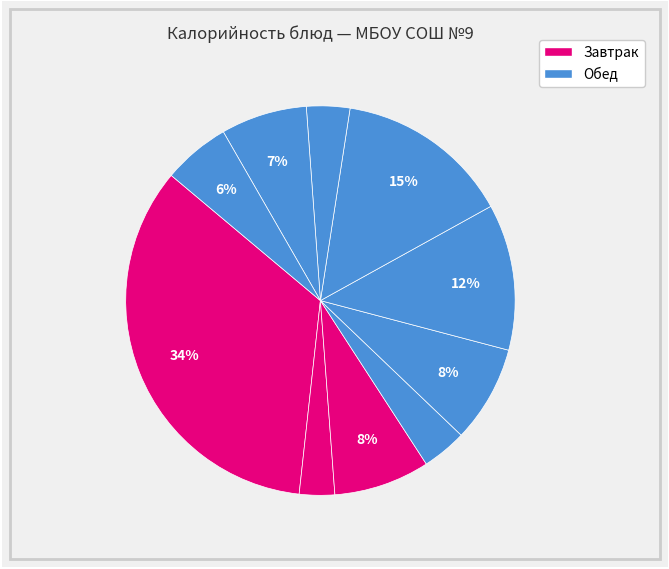

How many segments does this pie chart have?

10